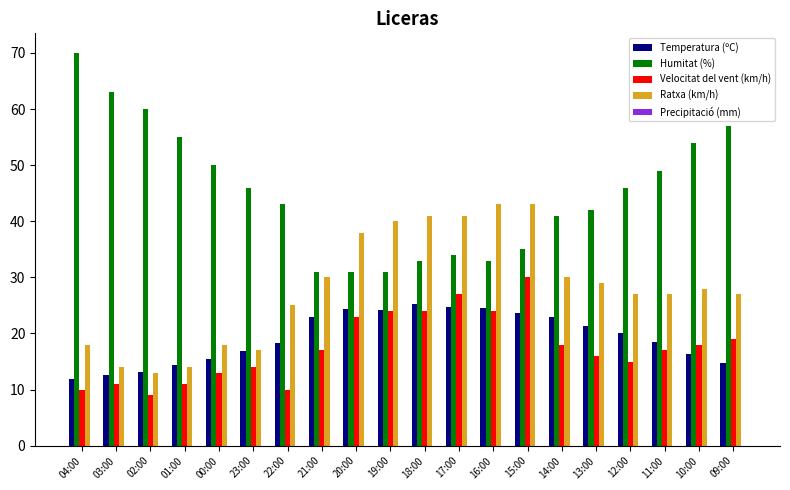

Is it true that Humitat (%) equals 70.0 at 04:00?

True